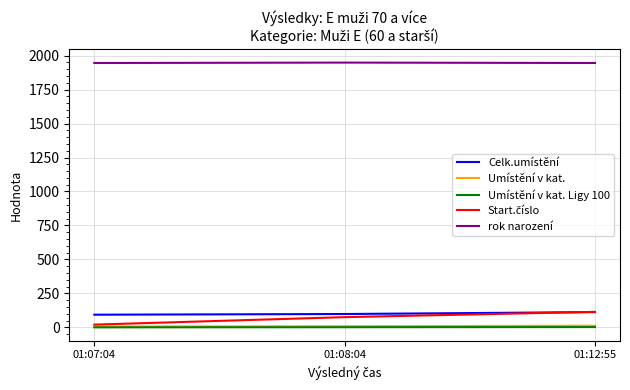

What is the average value of the Umístění v kat. series?

10